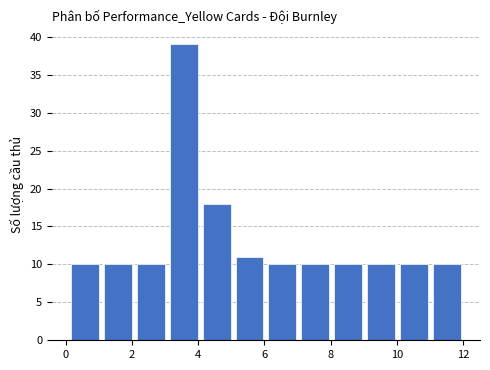

Reading left to right, transcribe this chart: for each bar, give the range it covers on the x-axis and its height. Neither the bar edges nor the heights are printed on the chart, so give them approximately, as read against the axes.

0.2 to 1.0: 10
1.0 to 2.0: 10
2.0 to 3.0: 10
3.0 to 4.0: 39
4.0 to 5.0: 18
5.0 to 6.0: 11
6.0 to 7.0: 10
7.0 to 8.0: 10
8.0 to 9.0: 10
9.0 to 10.0: 10
10.0 to 11.0: 10
11.0 to 12.0: 10